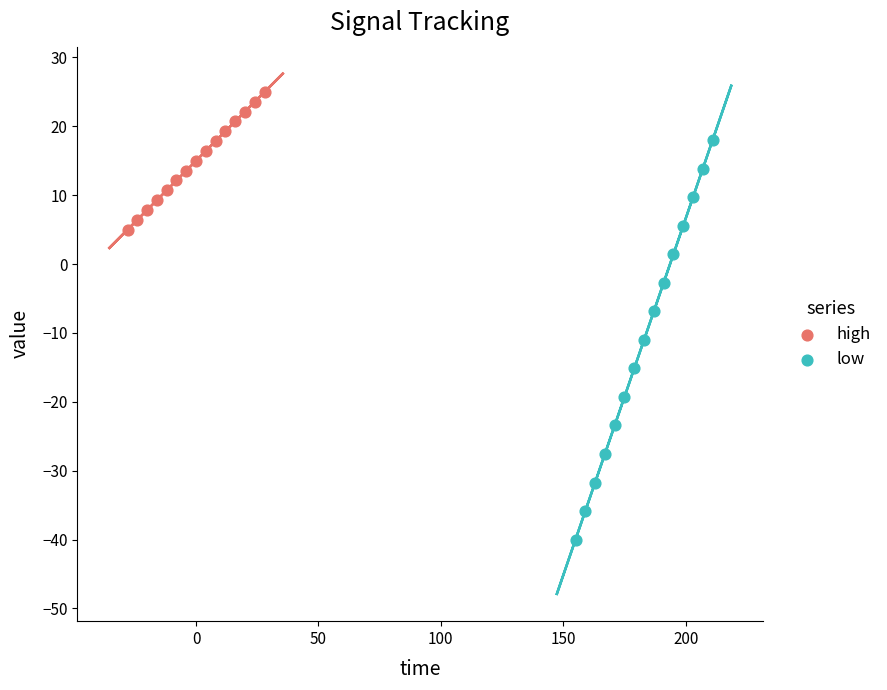

Which series has the largest Y range (max minus min)?

low